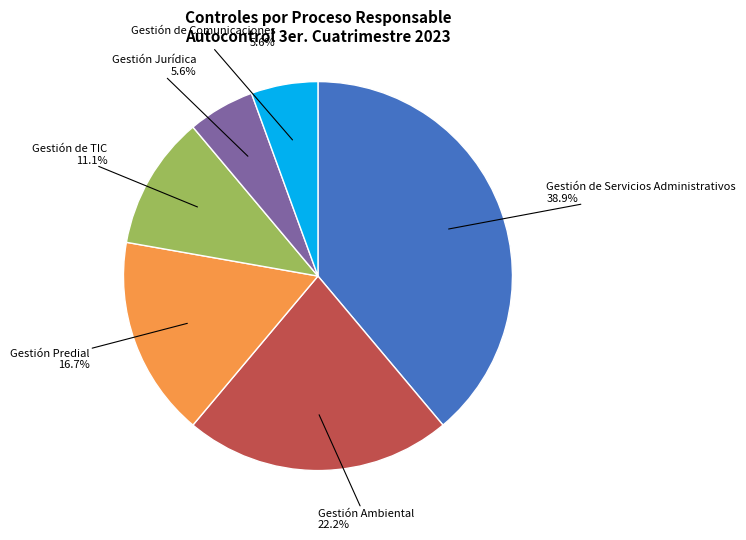

Is there any slice that represents more than half of the pie?

No